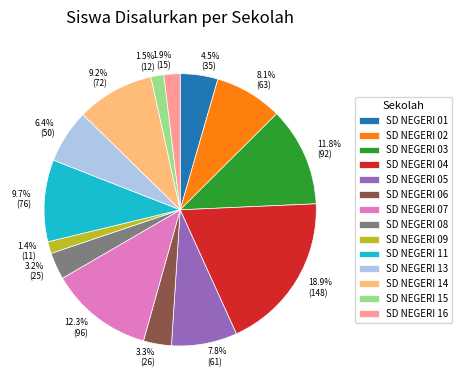

Between SD NEGERI 05 and SD NEGERI 04, which is larger?

SD NEGERI 04